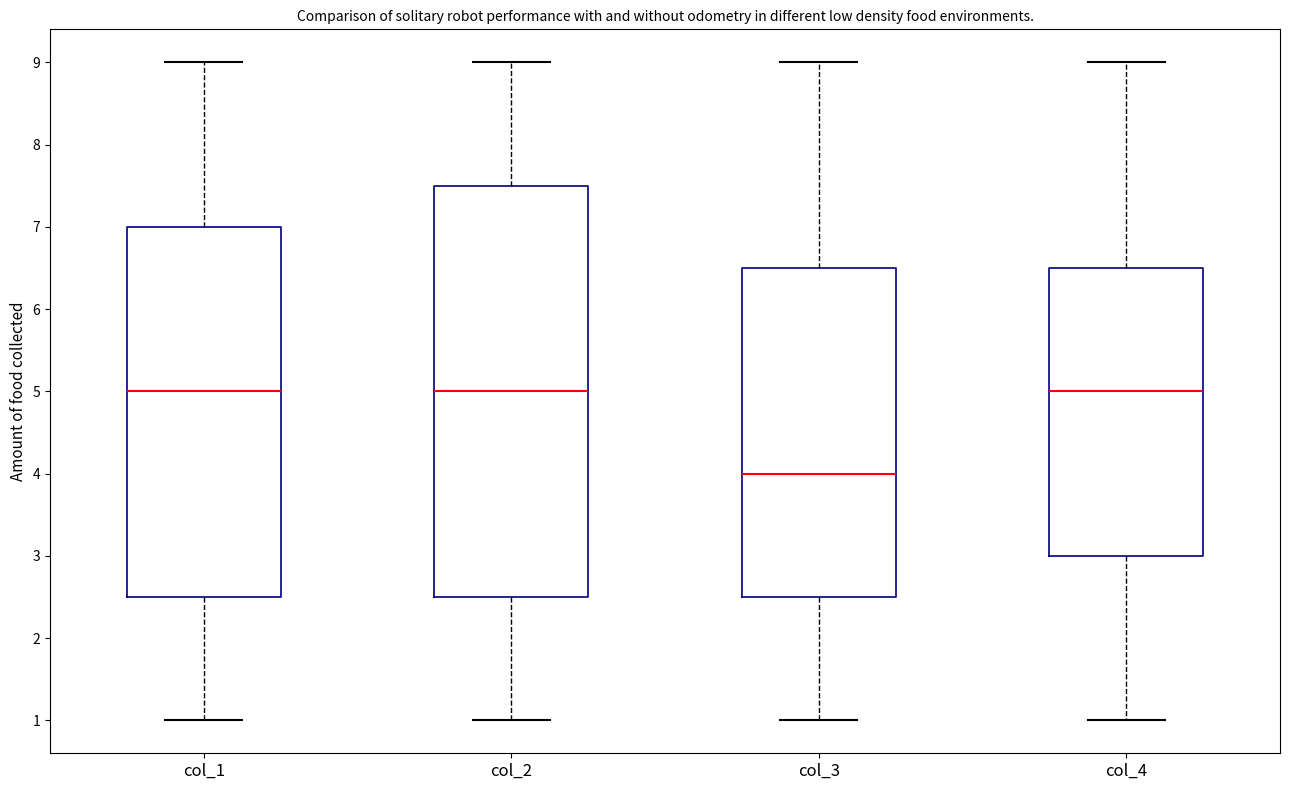

Where is the upper edge of the box for col_1 on the y-axis? The values are not printed on the chart, so give them approximately, as read against the axis.

7.0